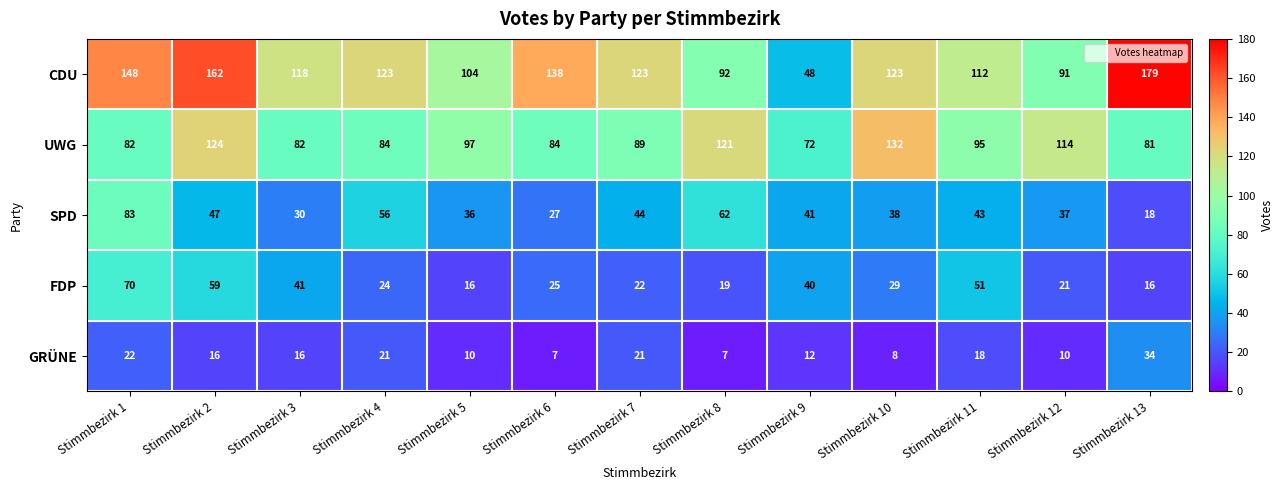

The value of FDP at Stimmbezirk 3 is 41. True or false?

True